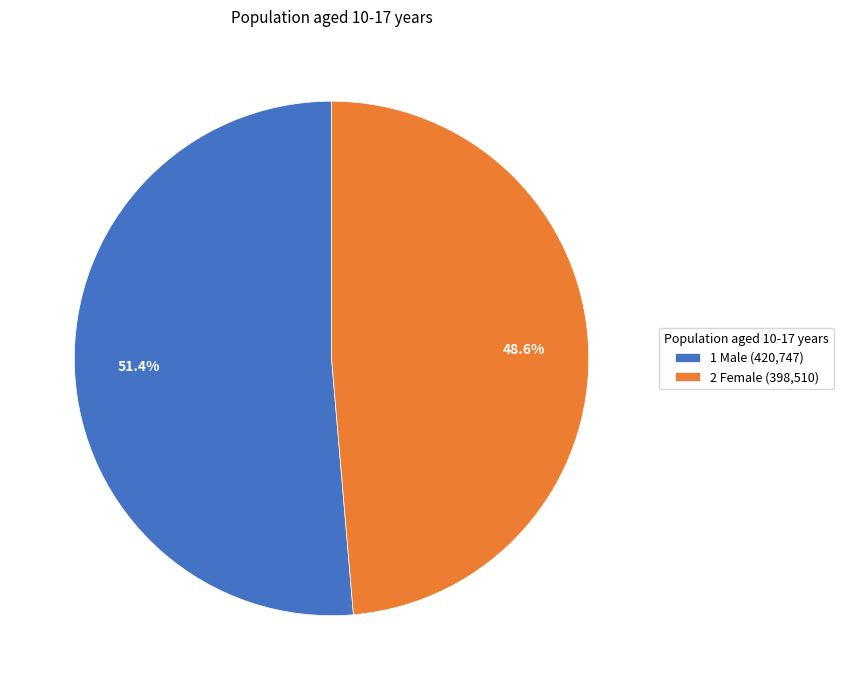

Which category has the biggest portion of the pie?

1 Male